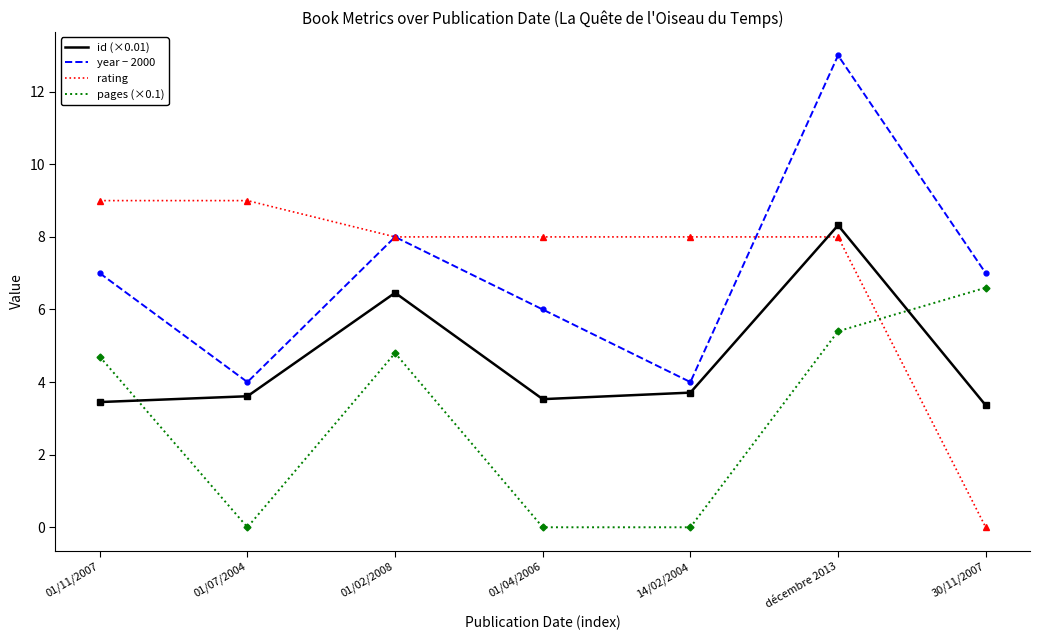

At which label does pages (×0.1) reach its peak?

30/11/2007